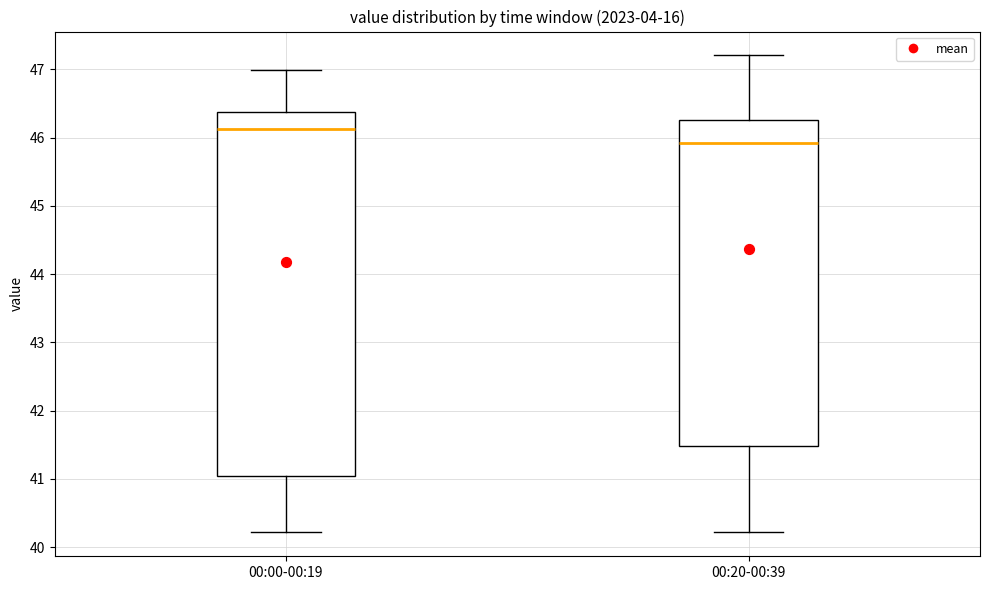

Reading left to right, read every box against the y-axis: the position of its median line, the range the box covers, and the ends of its whiskers. The values are not printed on the chart, so give them approximately, as read against the axis.

00:00-00:19: median 46.1, box 41.0 to 46.4, whiskers 40.2 to 47.0
00:20-00:39: median 45.9, box 41.5 to 46.3, whiskers 40.2 to 47.2